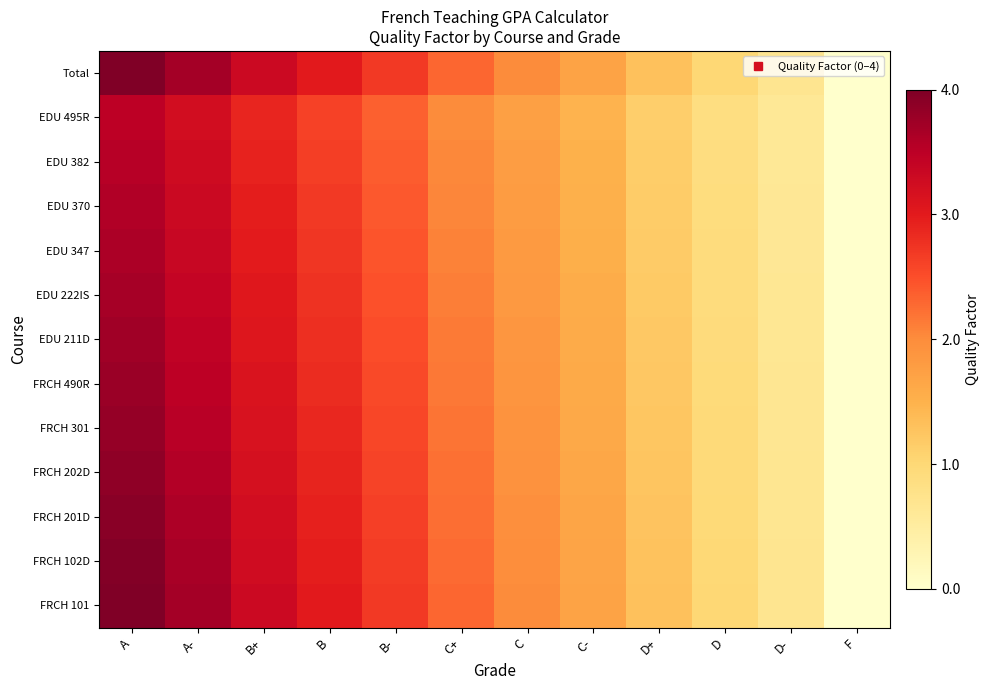

Which category has the lowest value across all series?

F